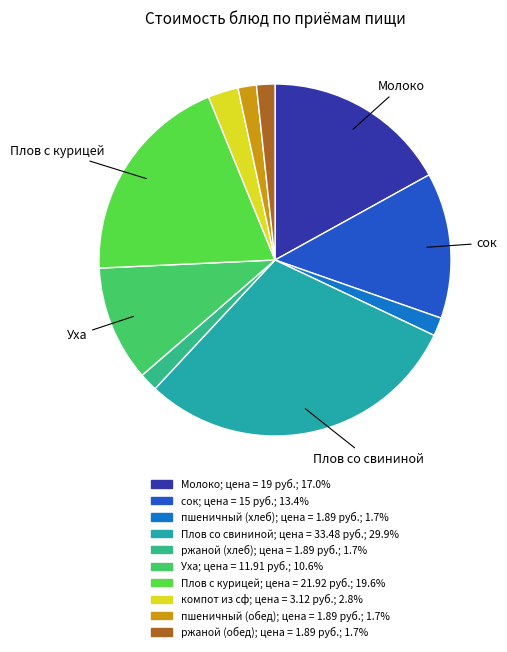

To the nearest percent, what is the combined percentage of ржаной (хлеб) and Плов с курицей?

21%